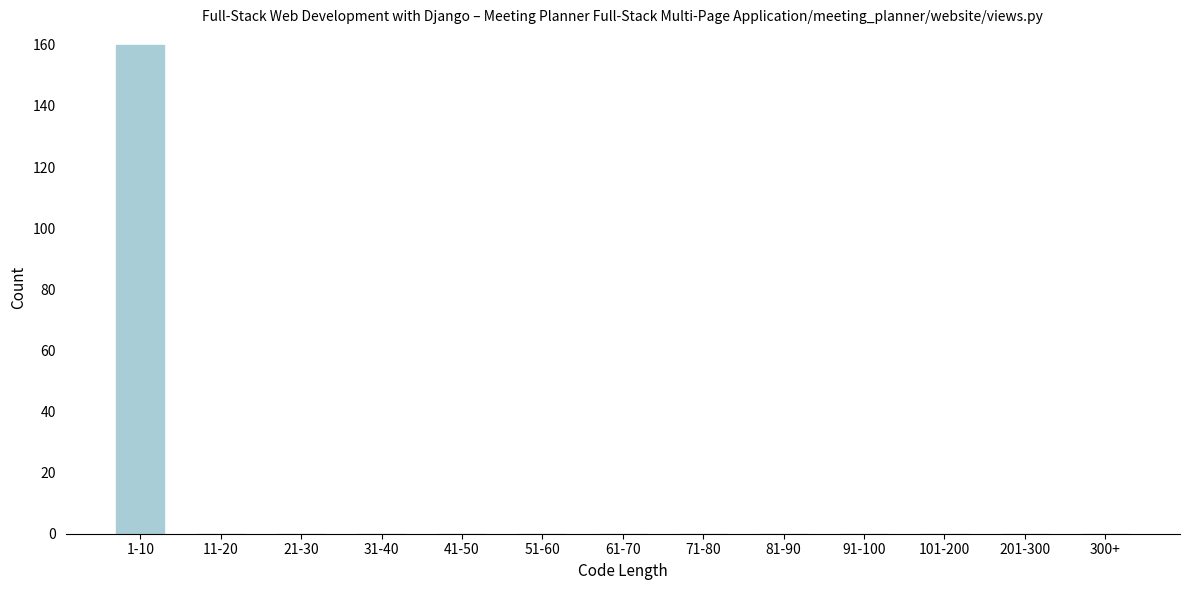

Reading right to left, what are all the values shown in this chart?

300+=0	201-300=0	101-200=0	91-100=0	81-90=0	71-80=0	61-70=0	51-60=0	41-50=0	31-40=0	21-30=0	11-20=0	1-10=160